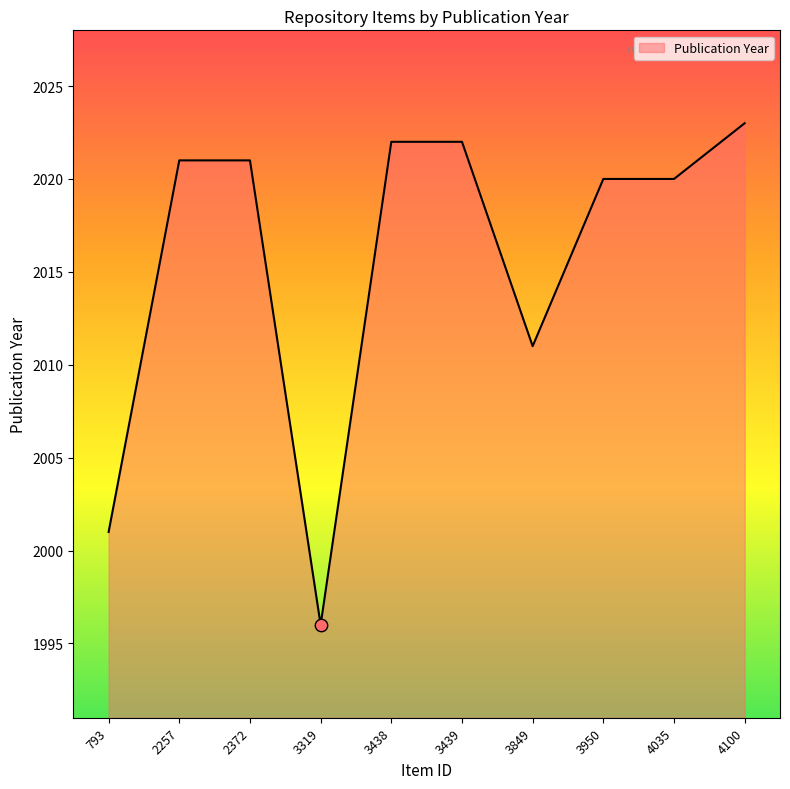

Approximately how many times larger is the value at 3438 compared to 2257?

1.0